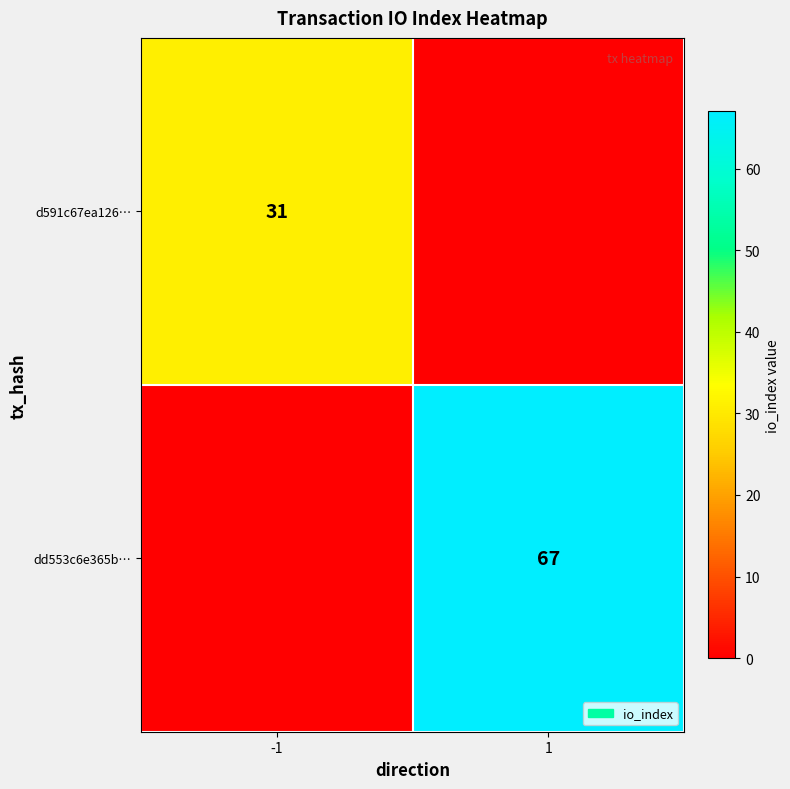

True or false: d591c67ea126… has a value of 15 at -1.

False